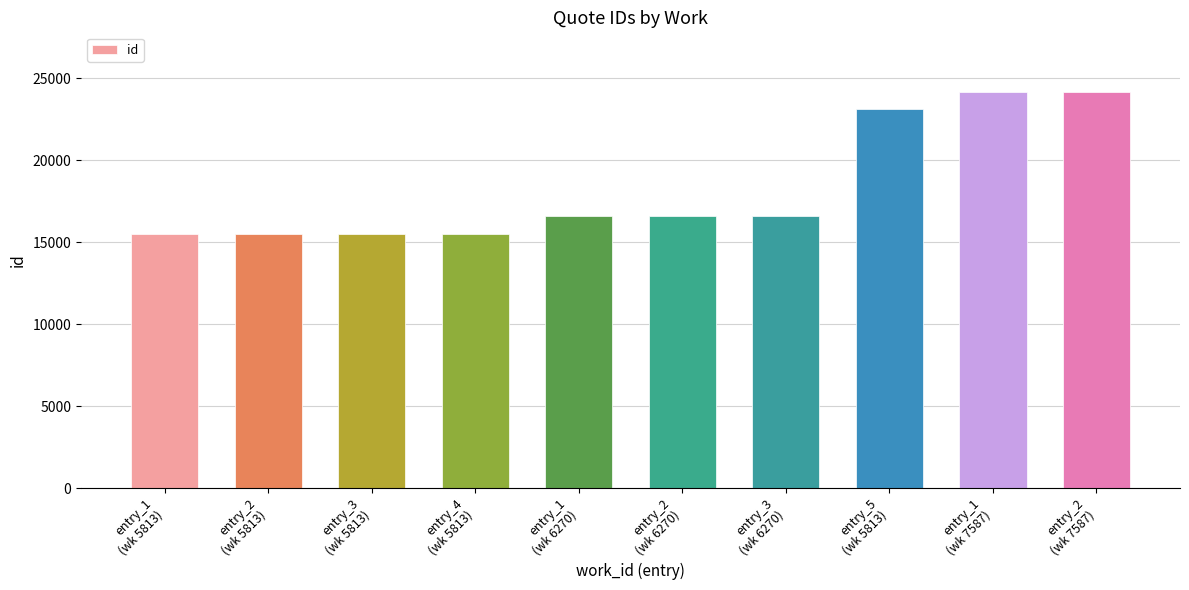

How many data points does each series have?

10